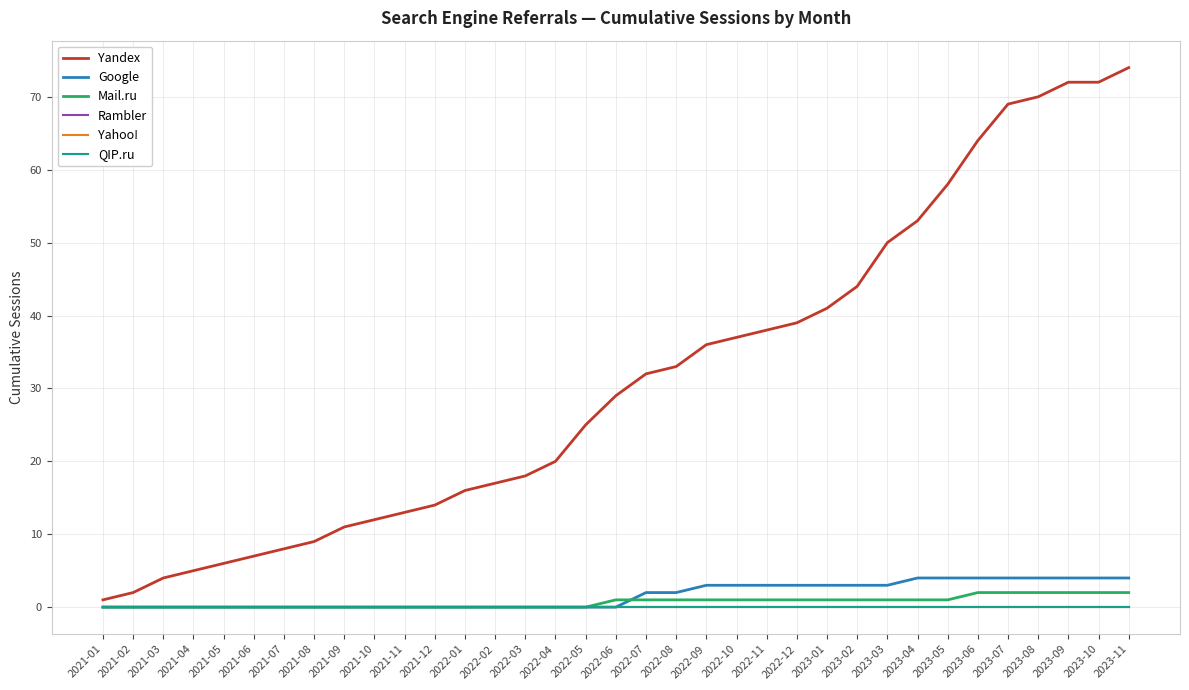

True or false: Rambler and Yandex cross at least once.

False